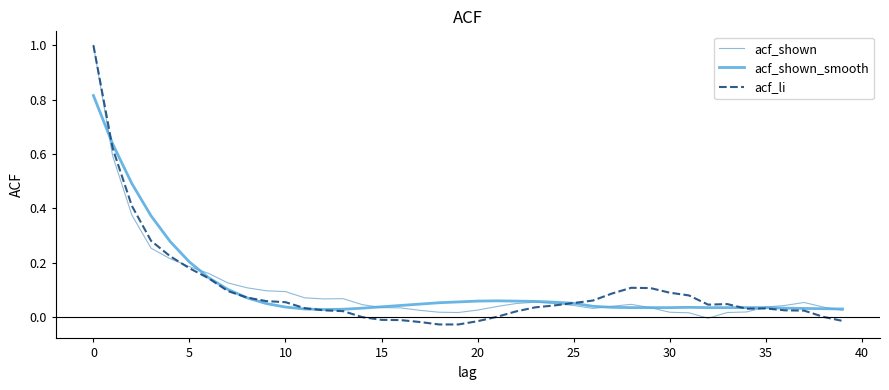

How many categories are shown in the chart?

40